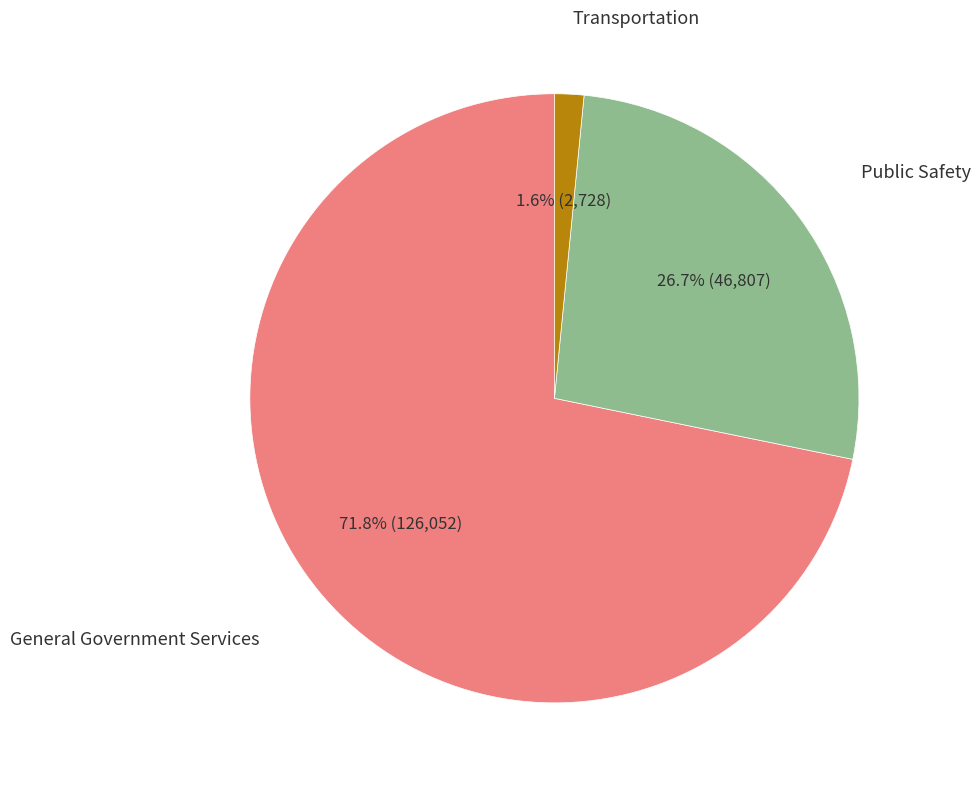

Does any single category account for the majority?

Yes